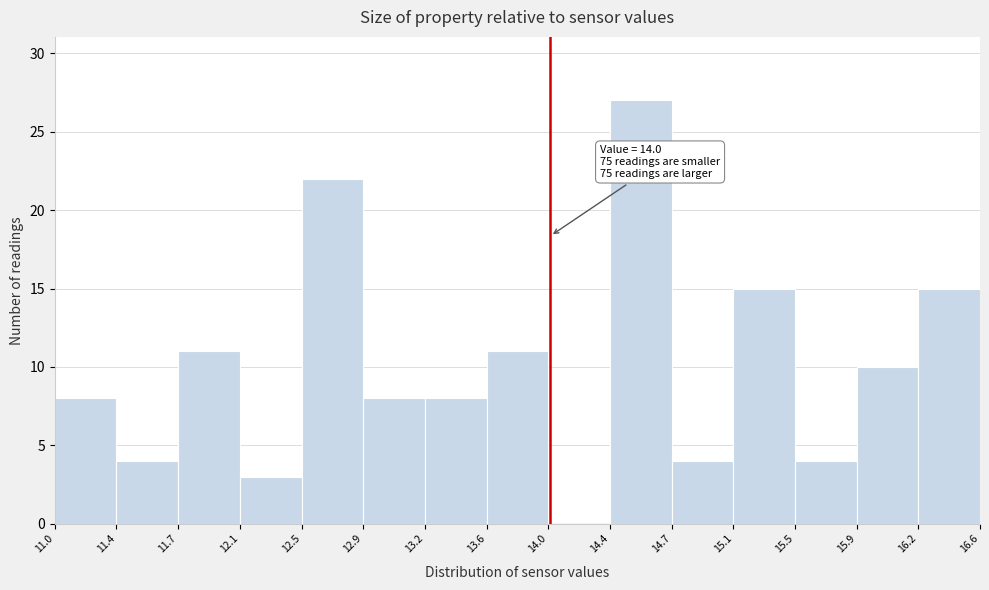

Which range on the x-axis has the tallest bar?

14.4 to 14.7